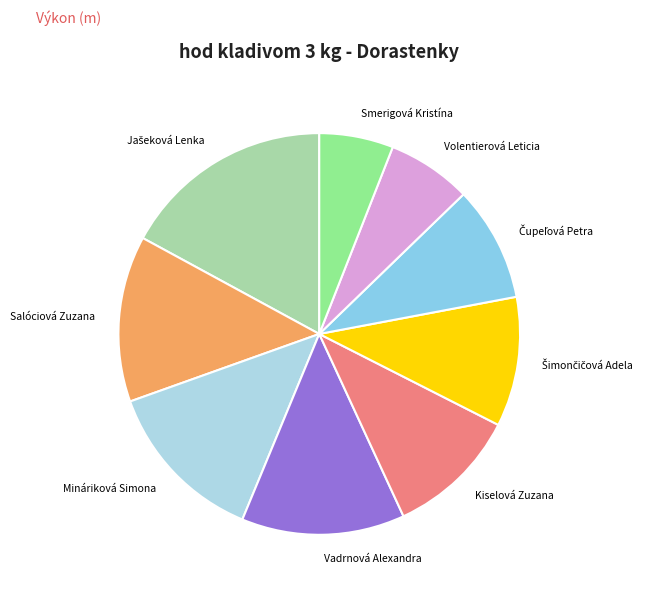

How many slices are in this pie chart?

9